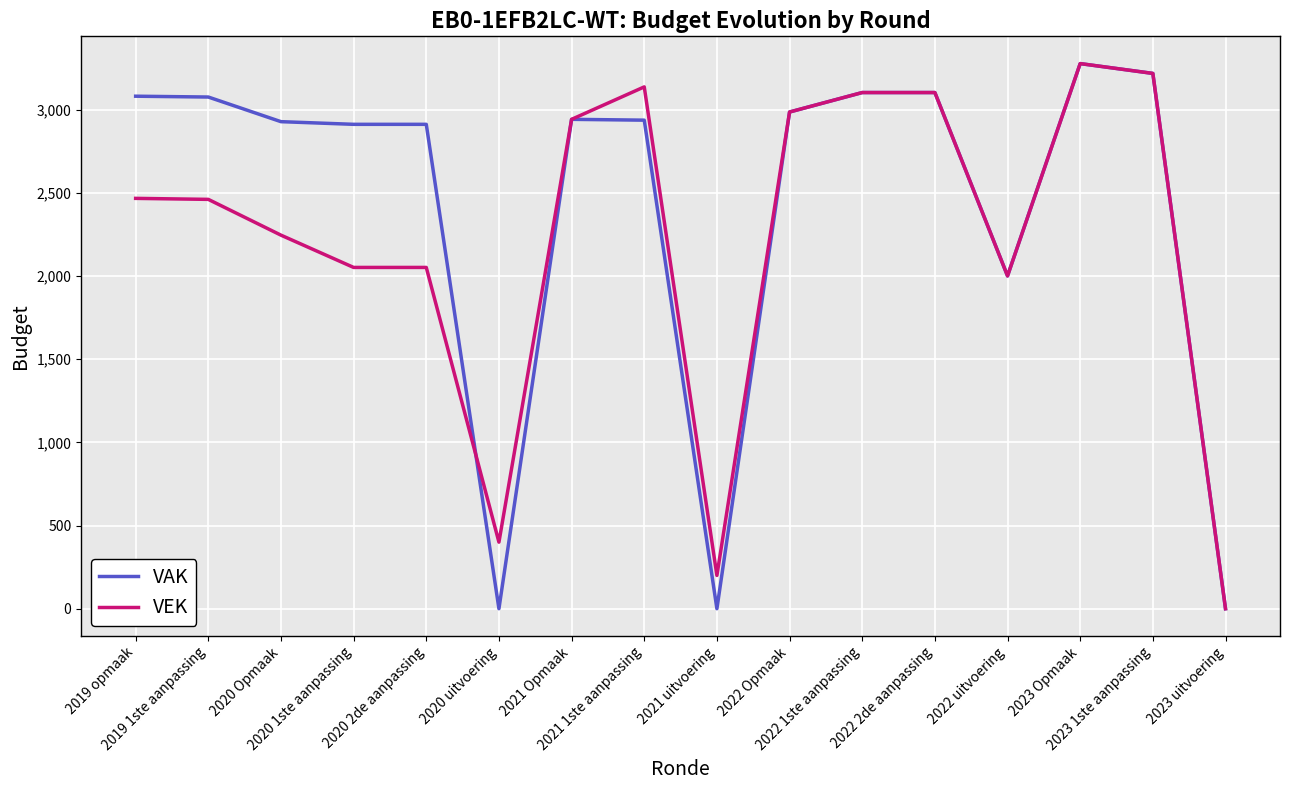

List the series in order of their overall mean, highest first.

VAK, VEK